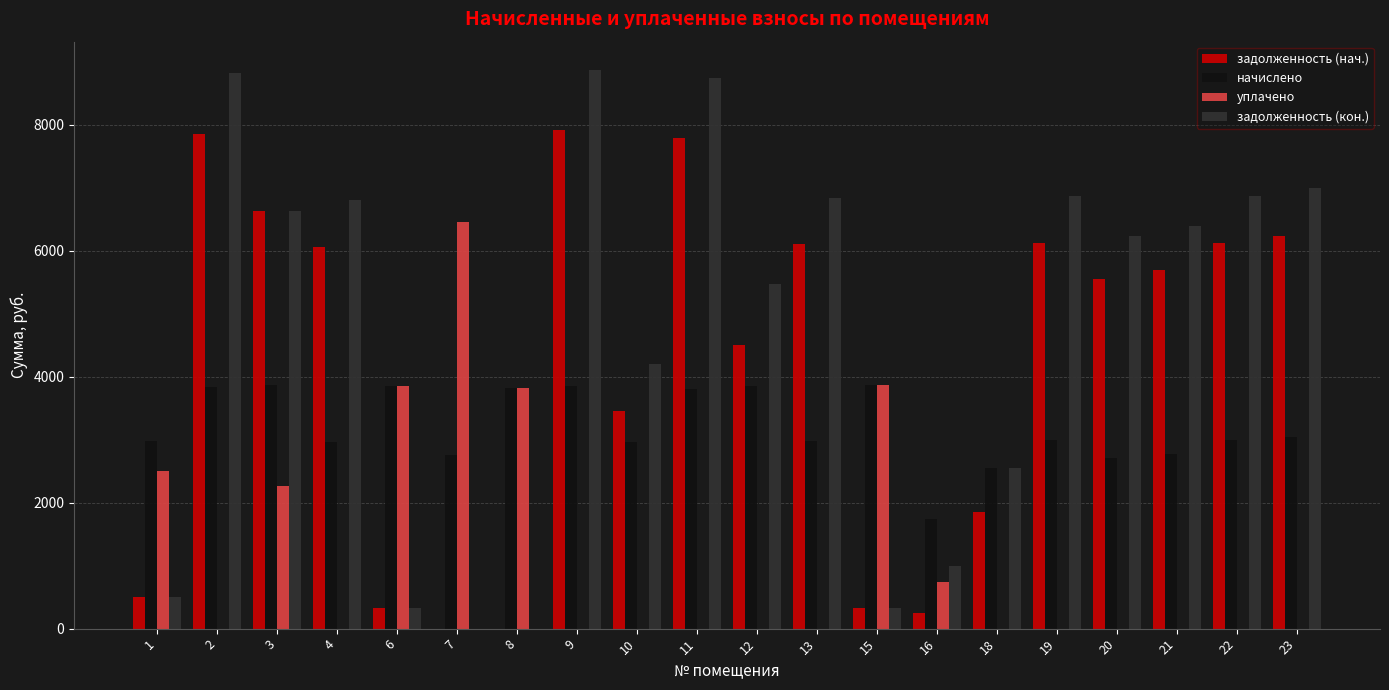

The value of уплачено at 18 is 3780.9. True or false?

False